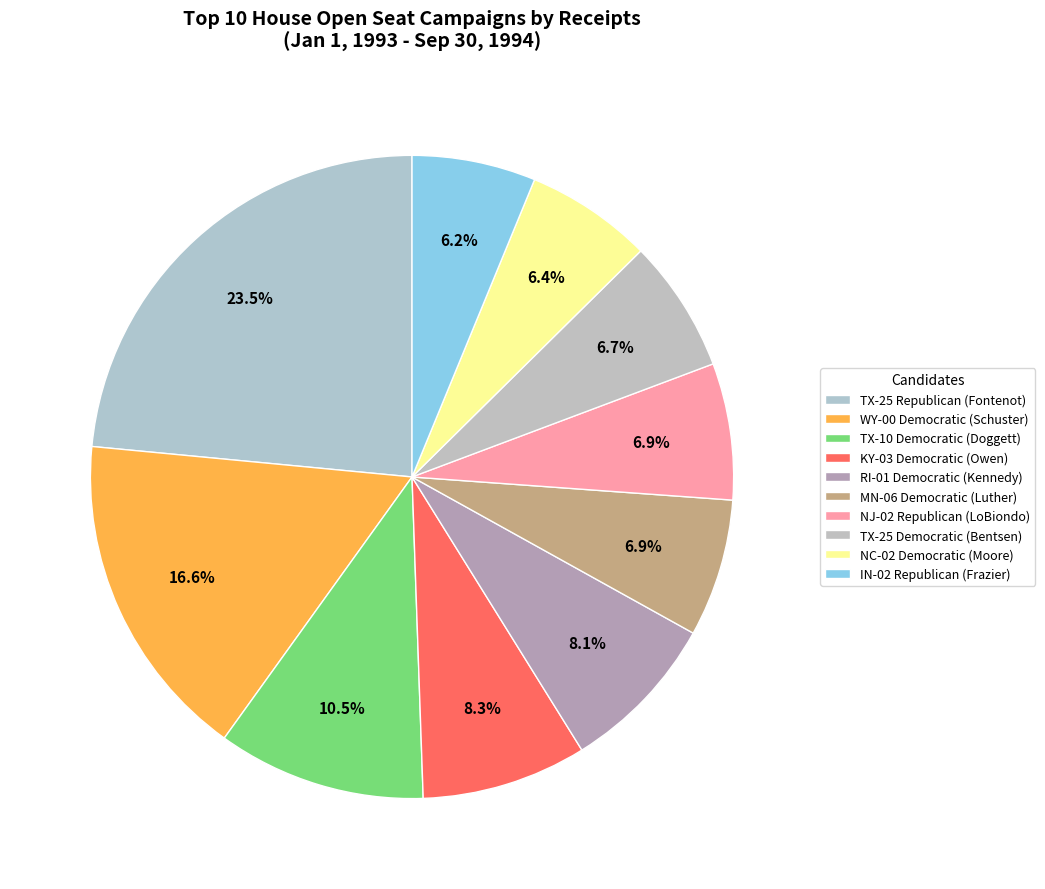

How many segments does this pie chart have?

10